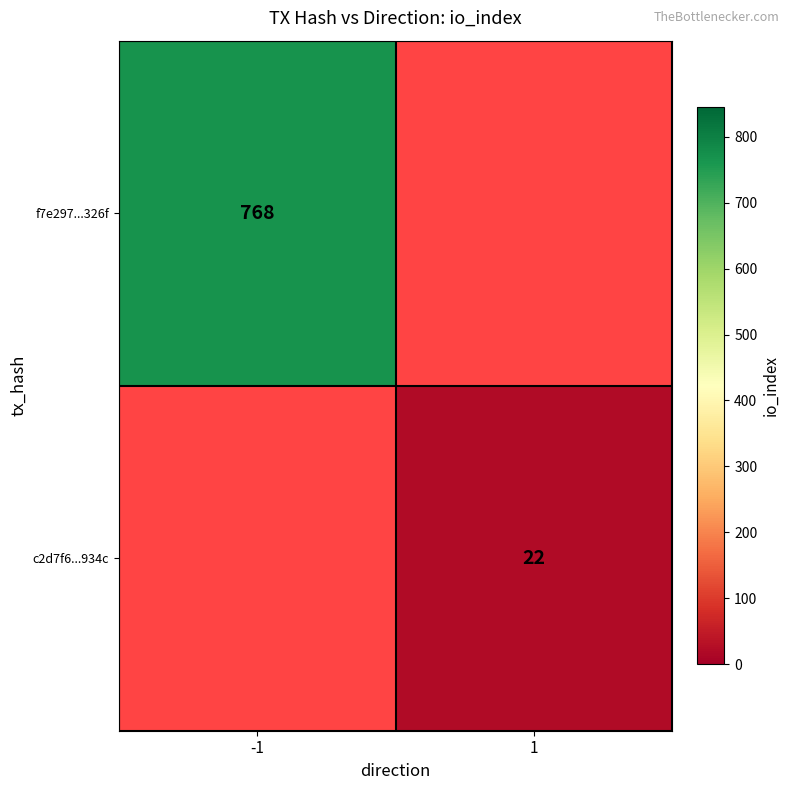

The c2d7f6...934c series shows 8.2 at 1. True or false?

False